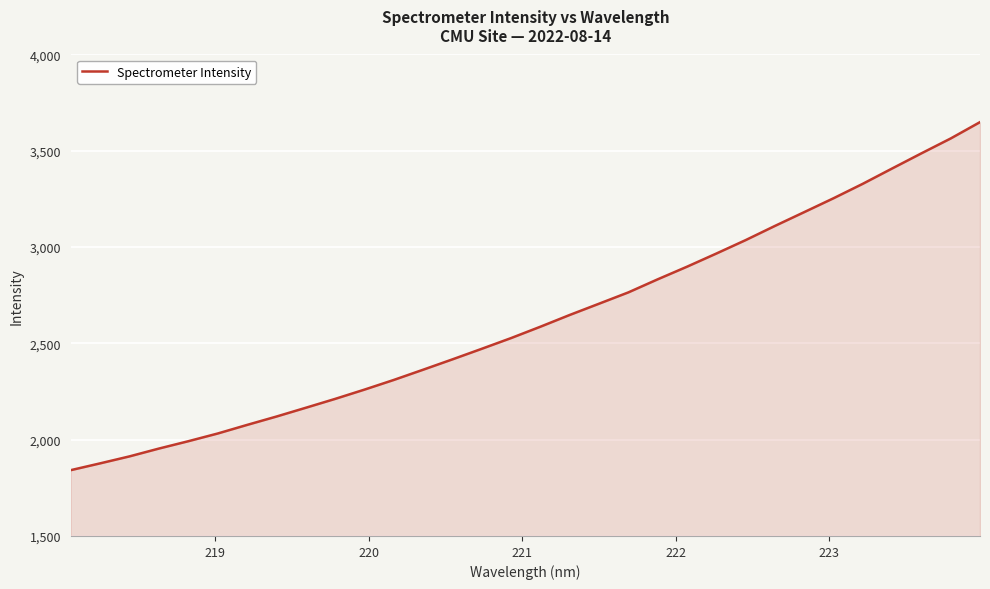

What is the smallest value displayed?

1841.7